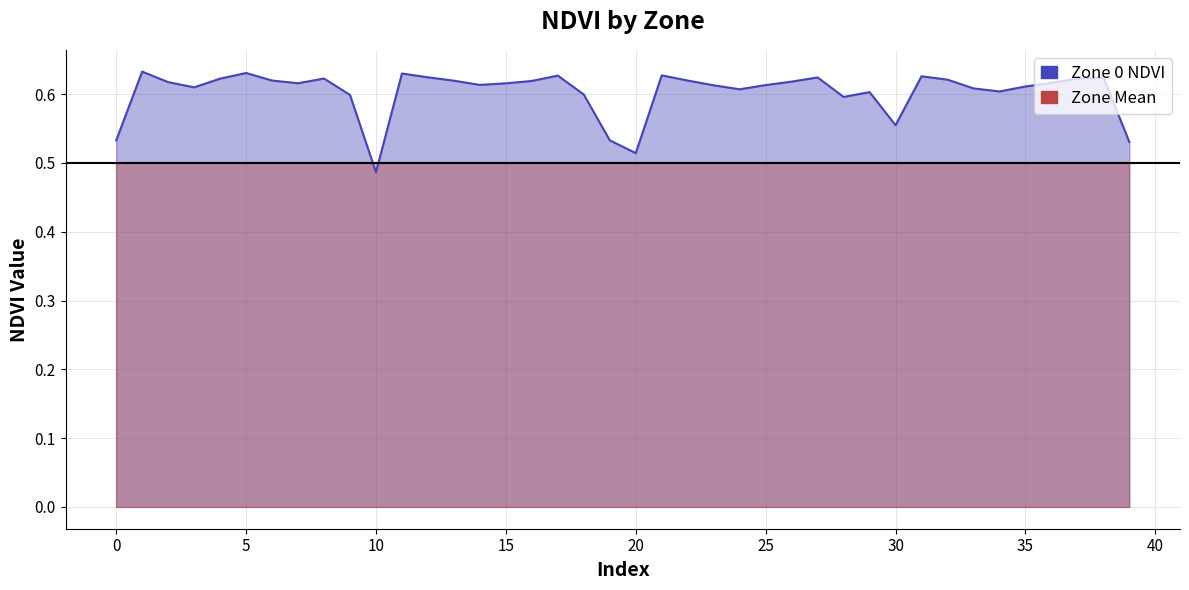

How many data points does each series have?

40